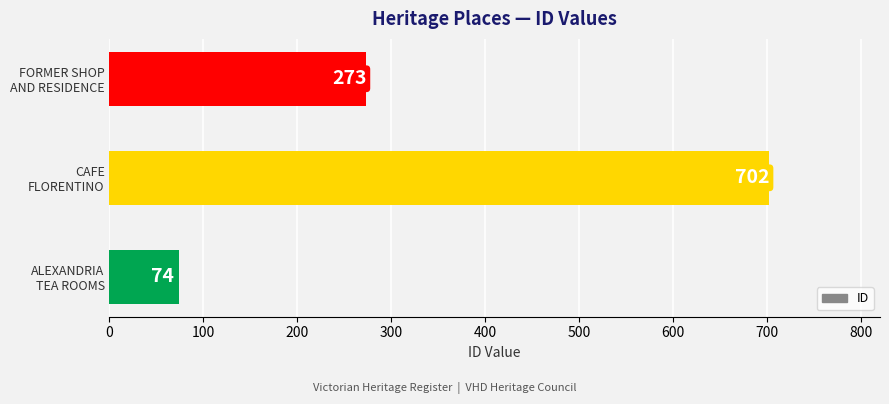

How many values are between 74 and 702?

3